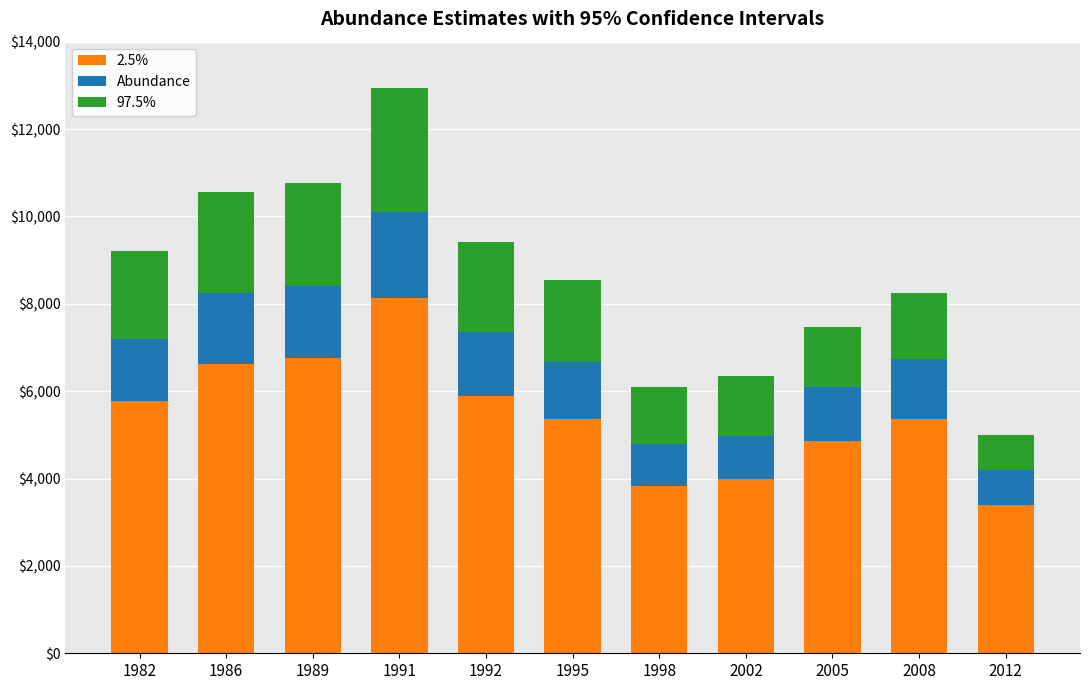

What is the difference between the maximum and minimum values in the 2.5% series?

4721